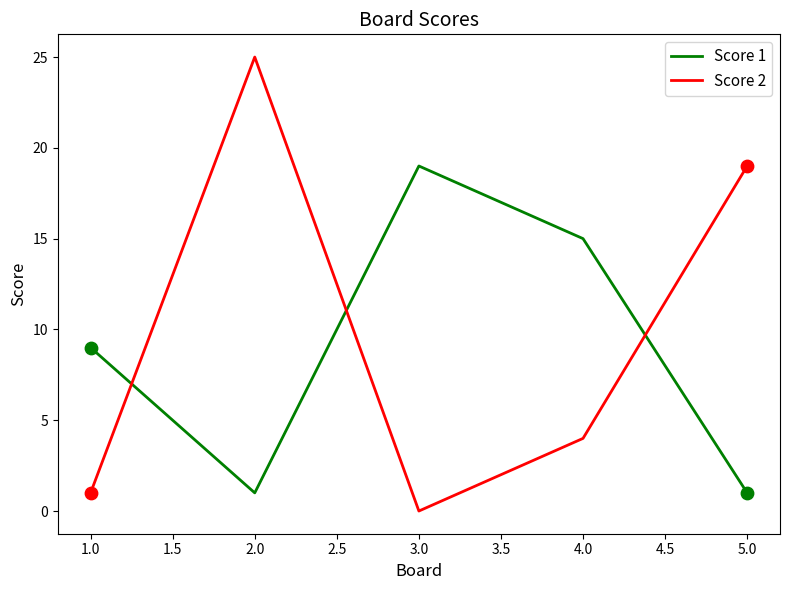

What are all the series names shown in the legend?

Score 1, Score 2